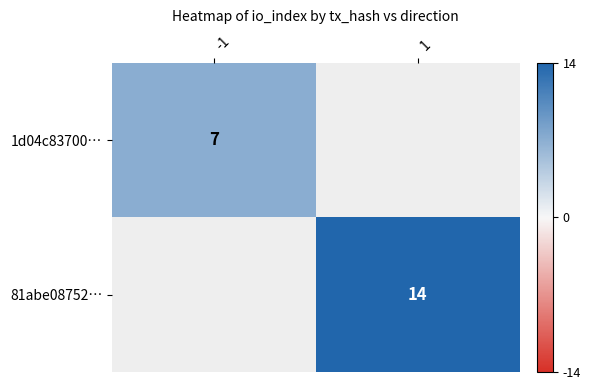

True or false: 81abe08752… has a value of 14 at 1.

True